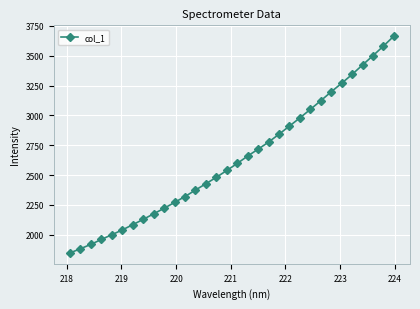

True or false: there are more than 2 points higher than both neighbors.

False